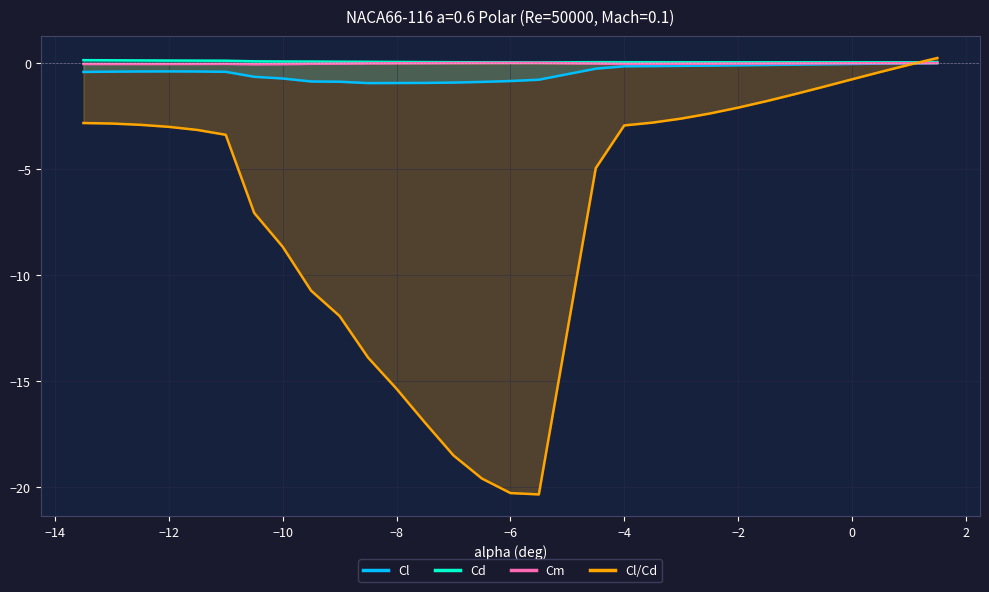

What is the difference between the second highest and second lowest values in the Cl/Cd series?

20.2